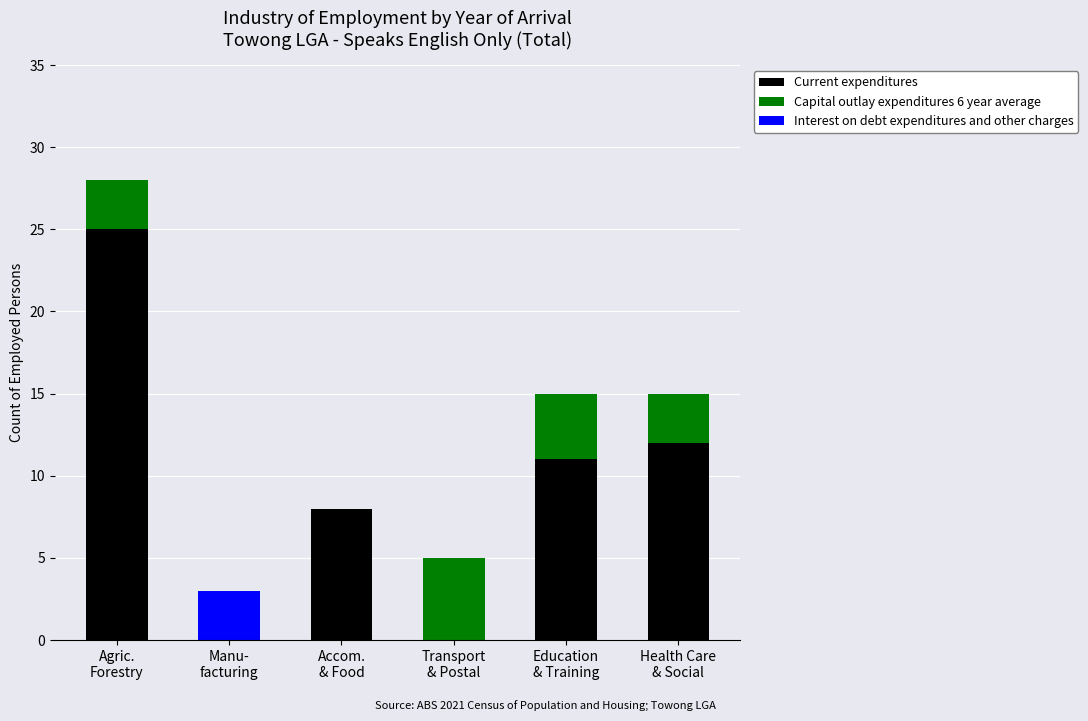

The Current expenditures series shows 11 at Manu-
facturing. True or false?

False